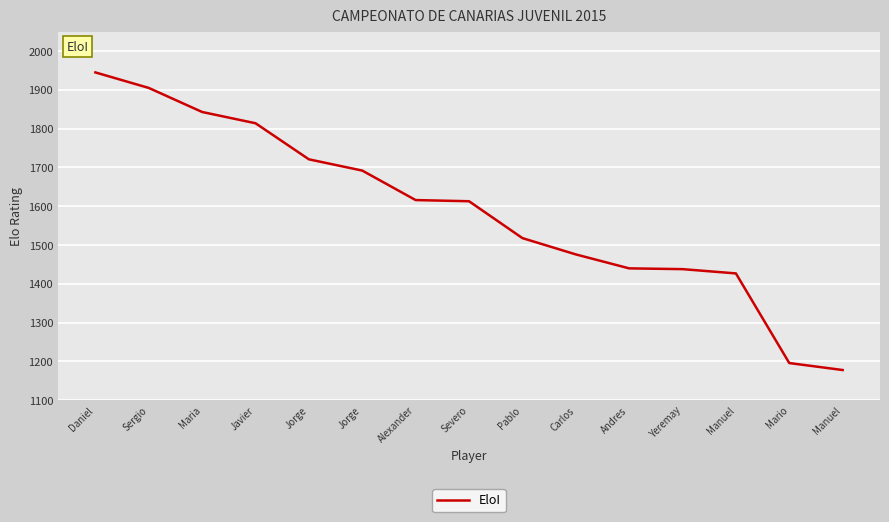

Does the chart display data point markers on the line(s)?

No